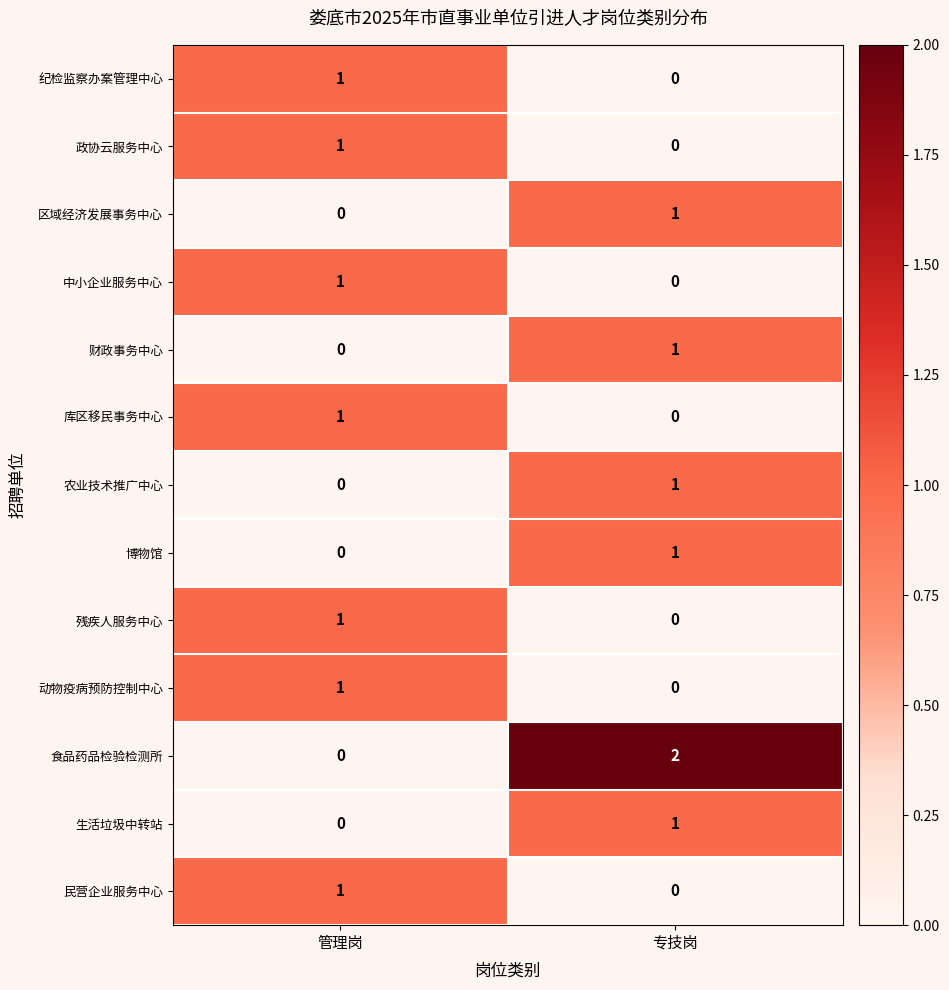

What is the maximum value shown in the chart?

2